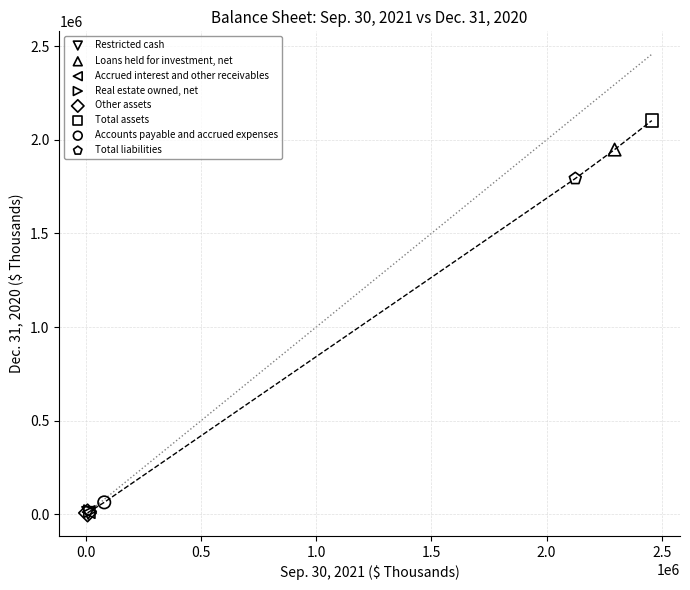

What are all the series names shown in the legend?

Restricted cash, Loans held for investment, net, Accrued interest and other receivables, Real estate owned, net, Other assets, Total assets, Accounts payable and accrued expenses, Total liabilities